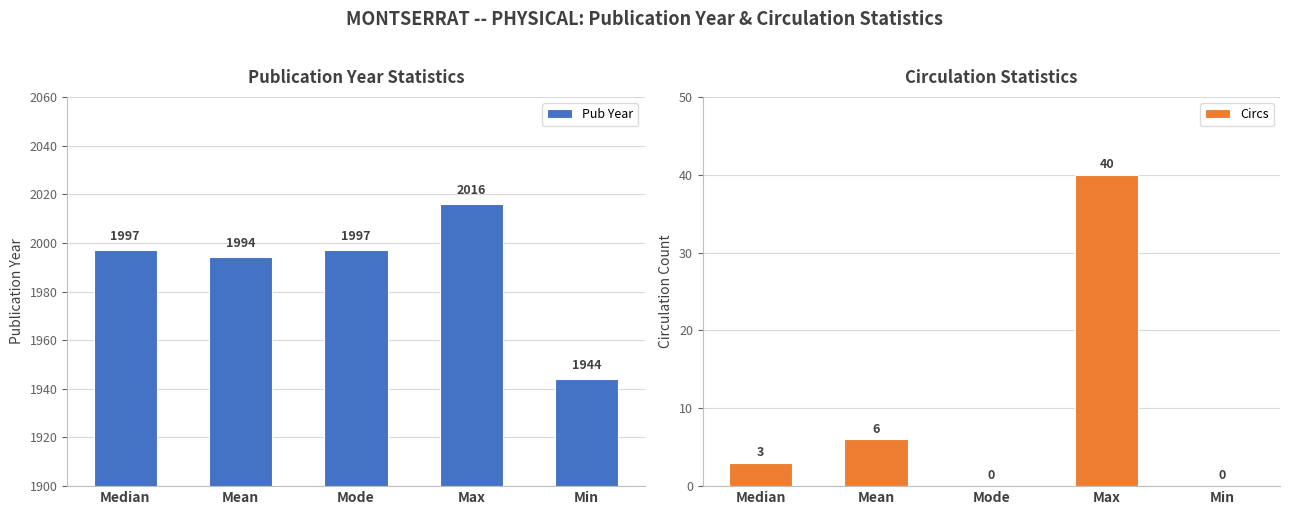

The value of Pub Year at Max is 2016. True or false?

True